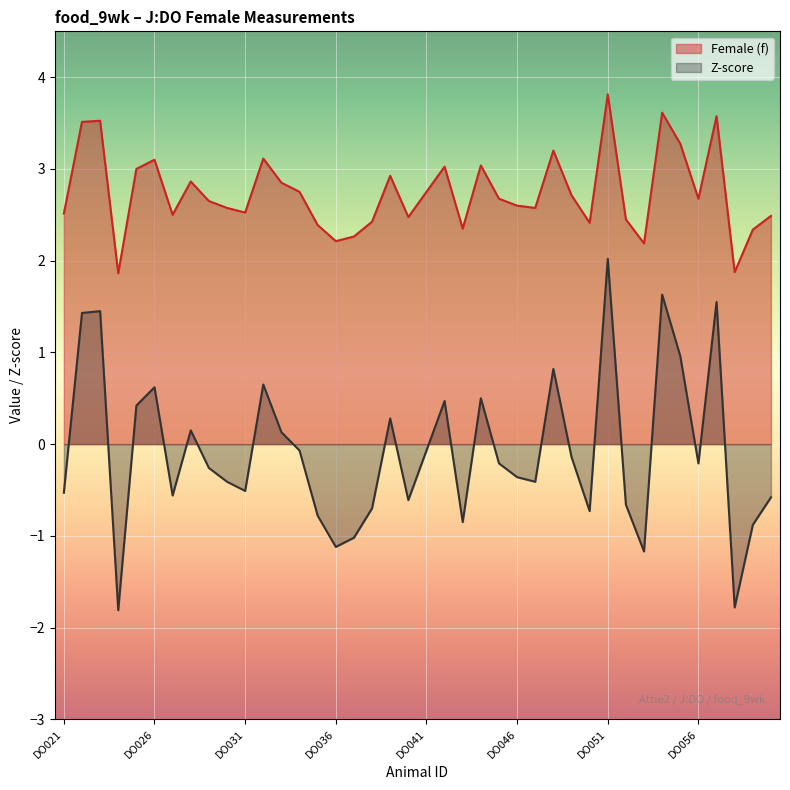

At which label is Female (f) closest to 2?

DO058